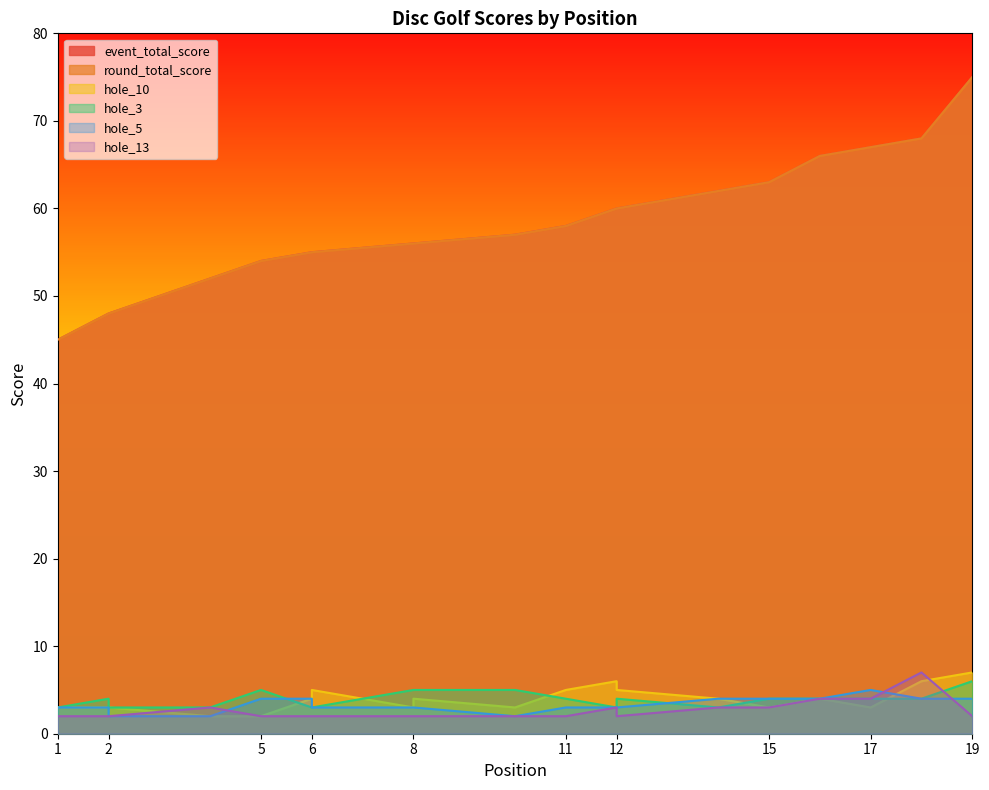

Where is event_total_score nearest to the value 60?

12